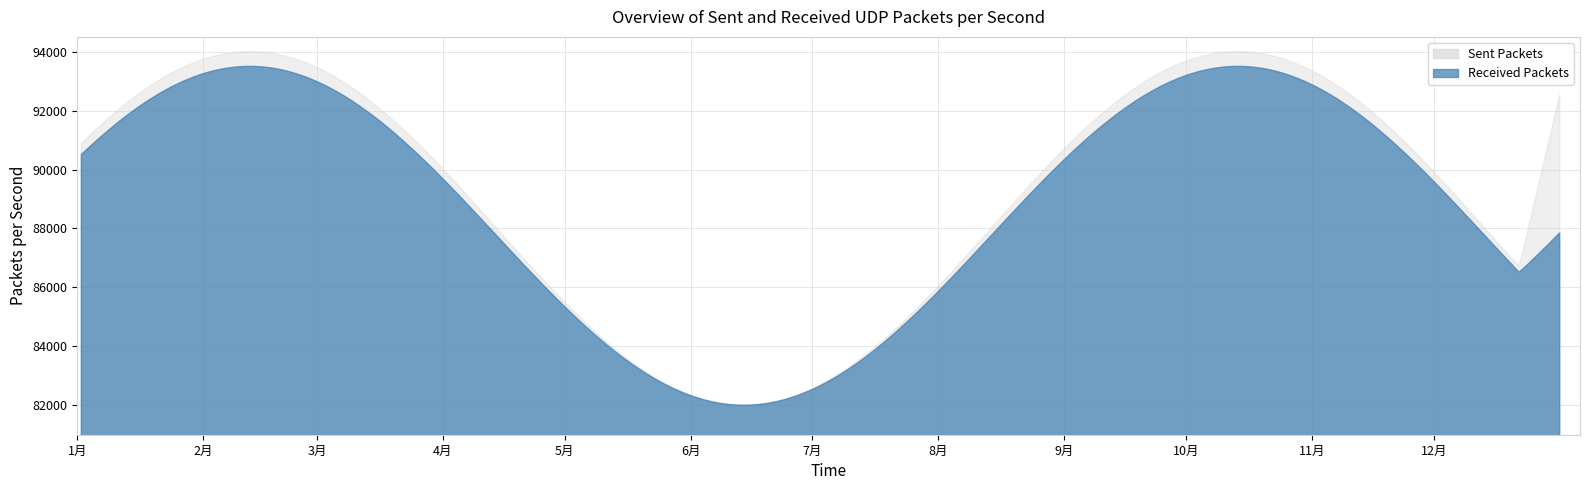

What is the difference between the maximum and minimum values in the Sent Packets series?

30